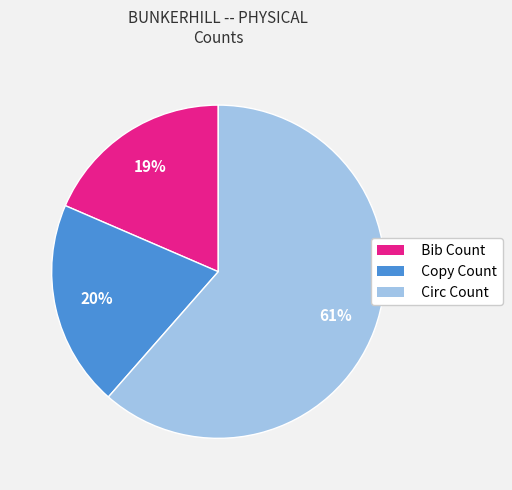

Do Bib Count and Circ Count together represent more than half of the pie?

Yes